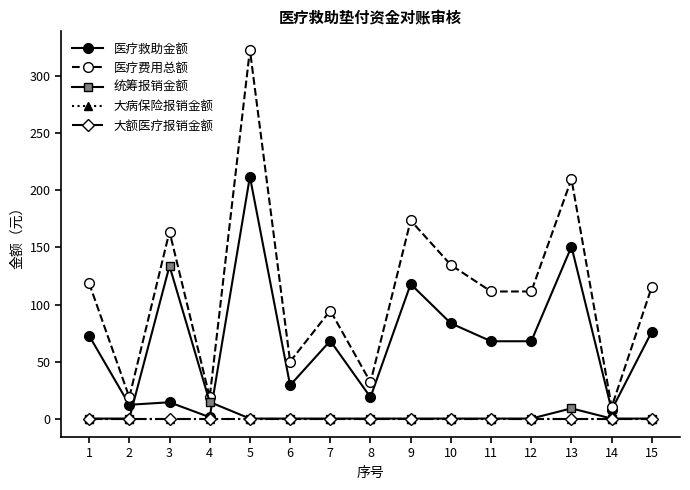

Does the chart have visible grid lines?

No